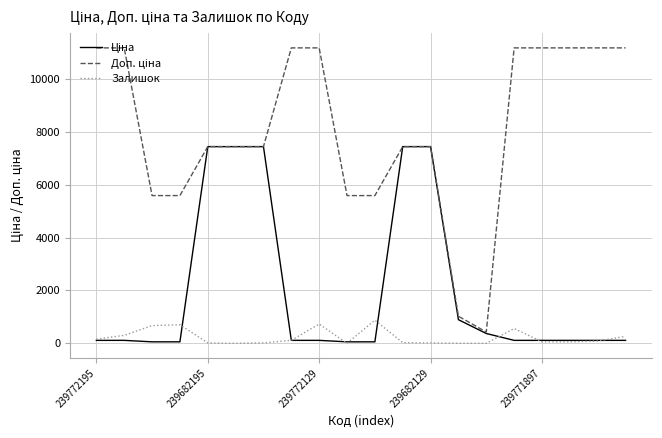

What is the highest value of the Залишок series?

875.0